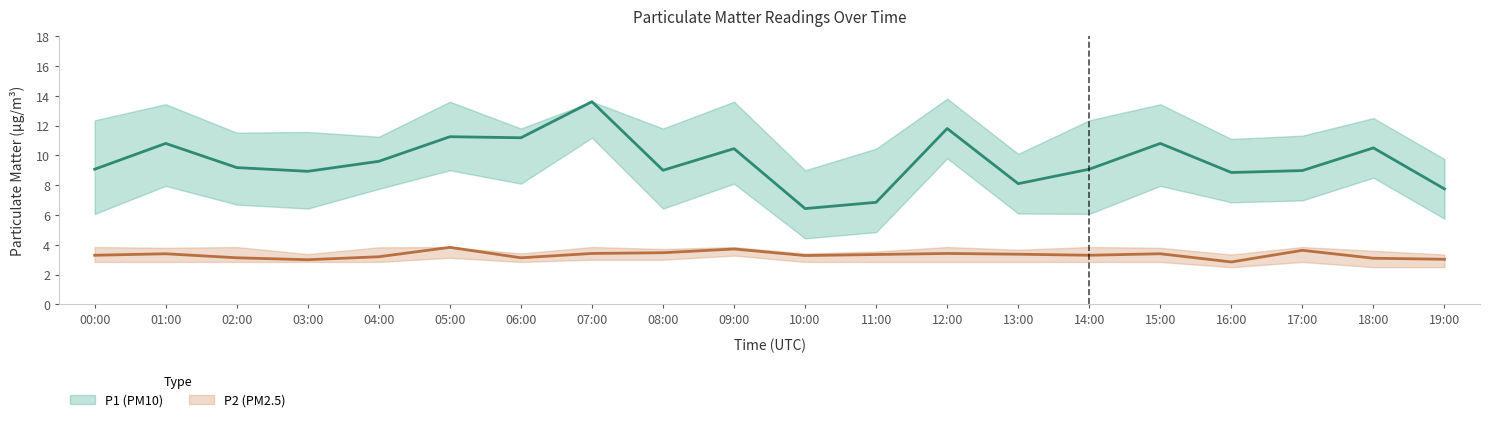

What is the spread (max minus min) of values at 14:00?

5.8